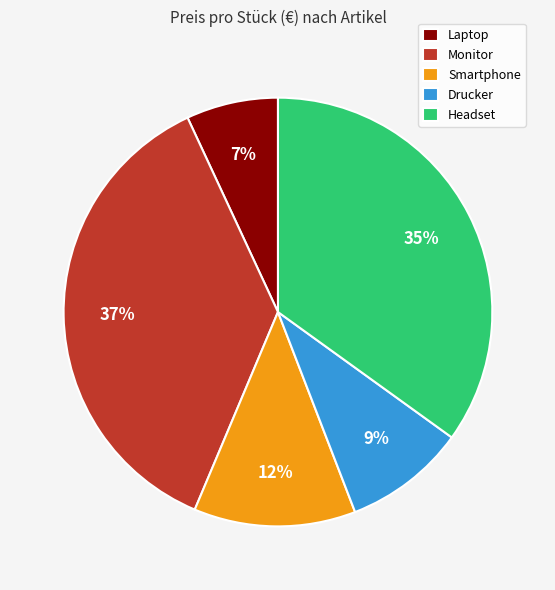

Do Headset and Smartphone together represent more than half of the pie?

No